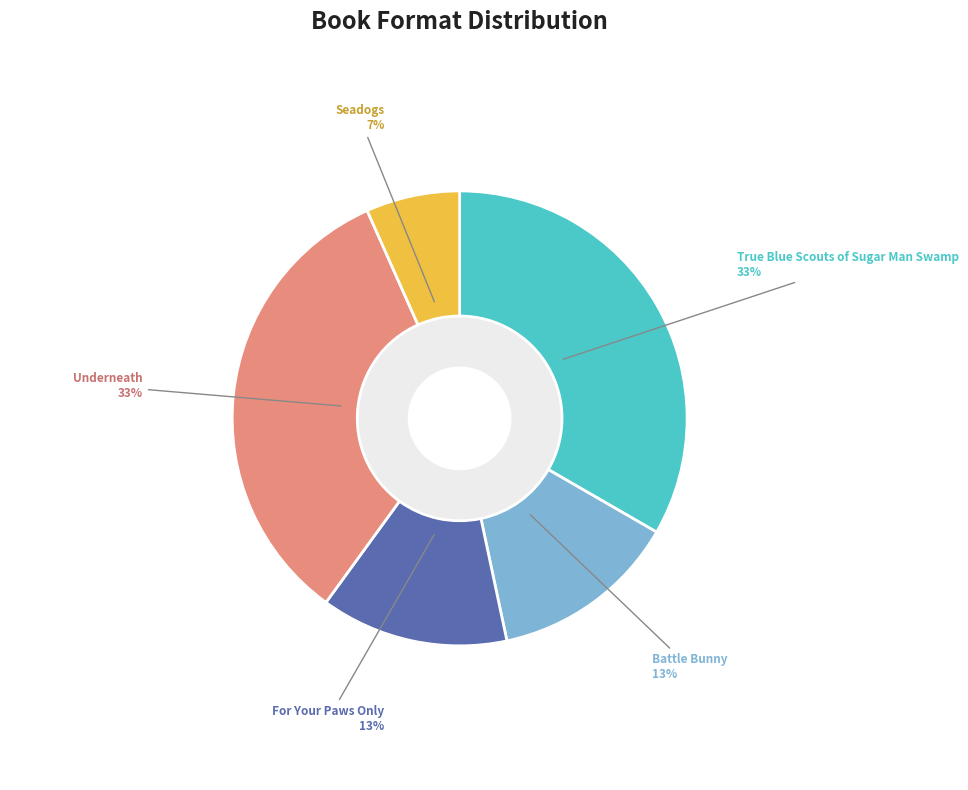

True or false: Underneath accounts for 33% of the total.

True